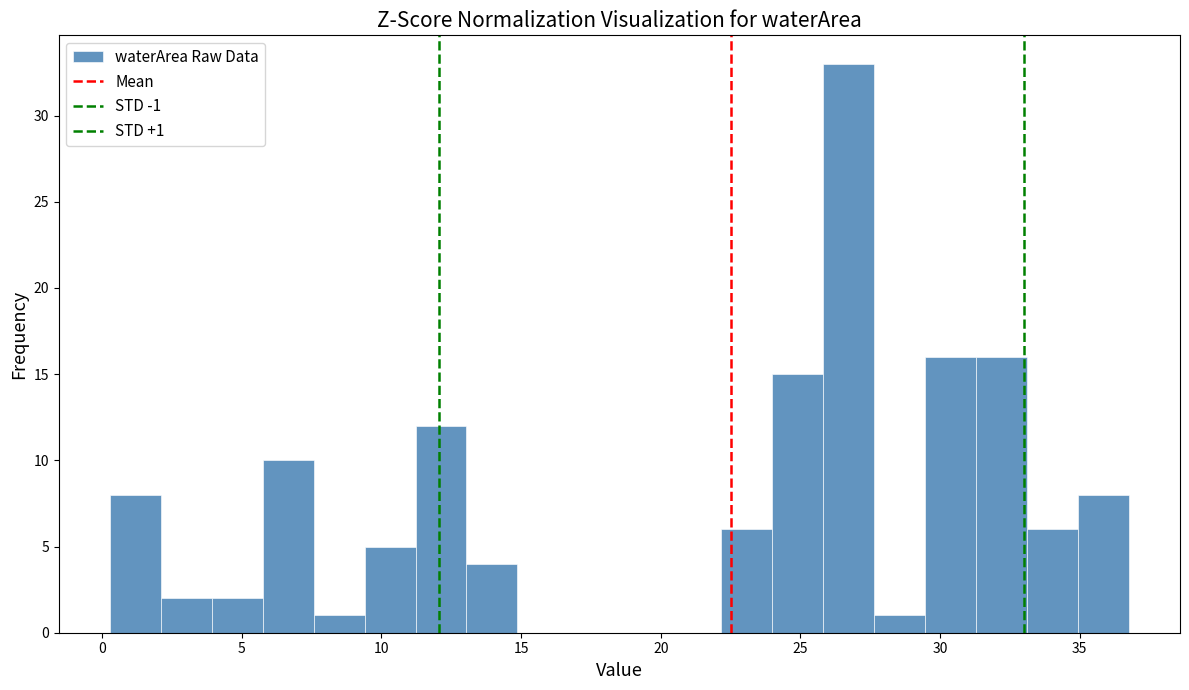

Around what value on the x-axis is the tallest bar? Give the approximate position of its centre, as read against the axis.

26.5